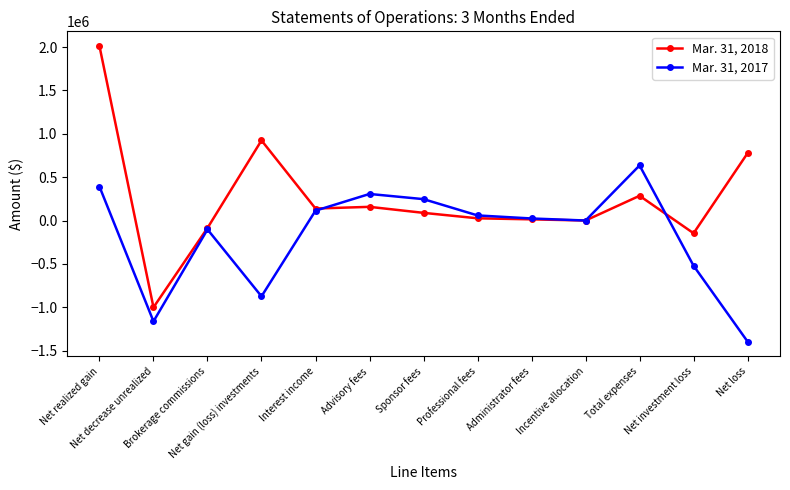

What is the average value of the Mar. 31, 2018 series?

245119